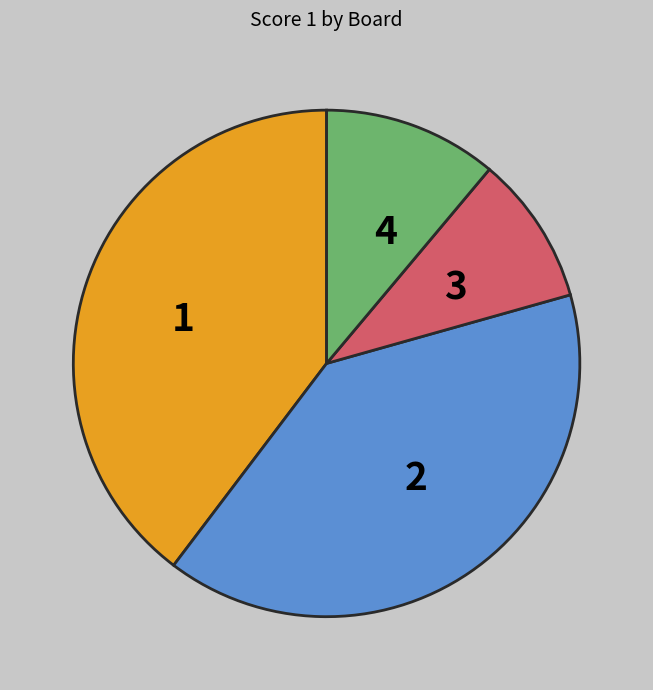

Is there a majority slice in this chart?

No